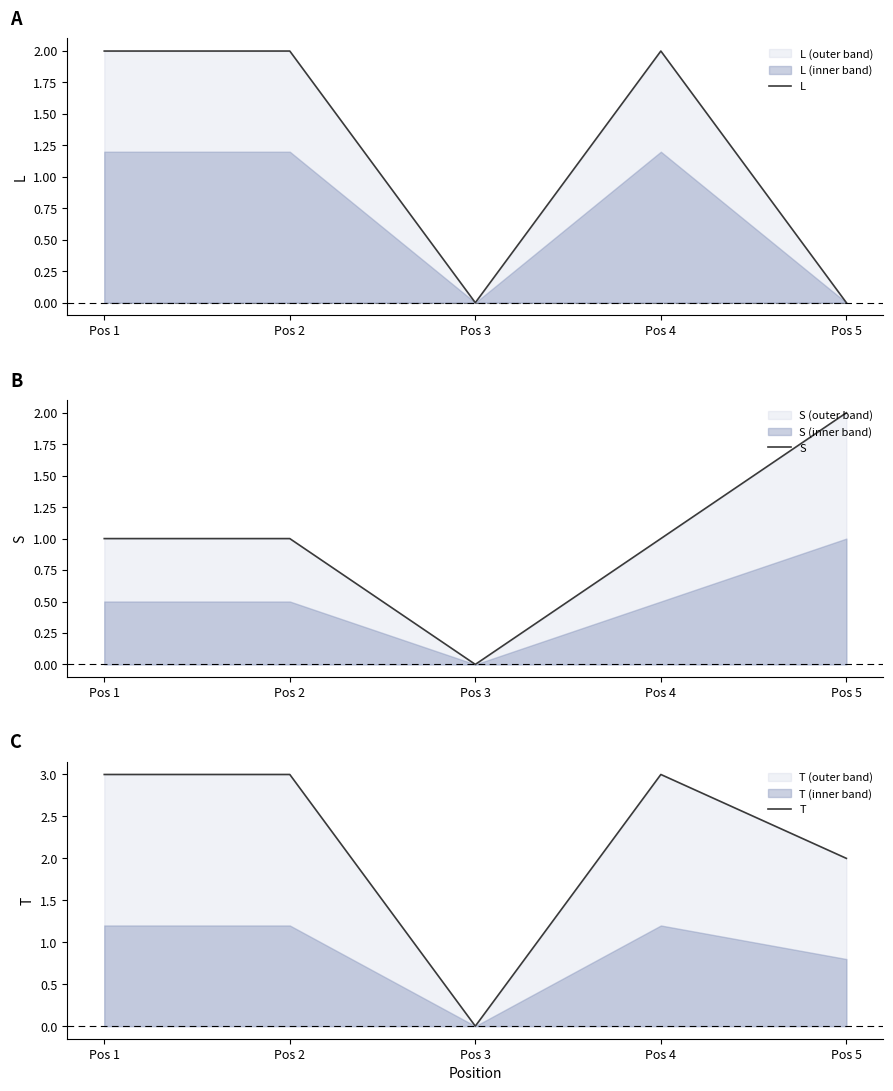

The S series shows 1 at Pos 3. True or false?

False